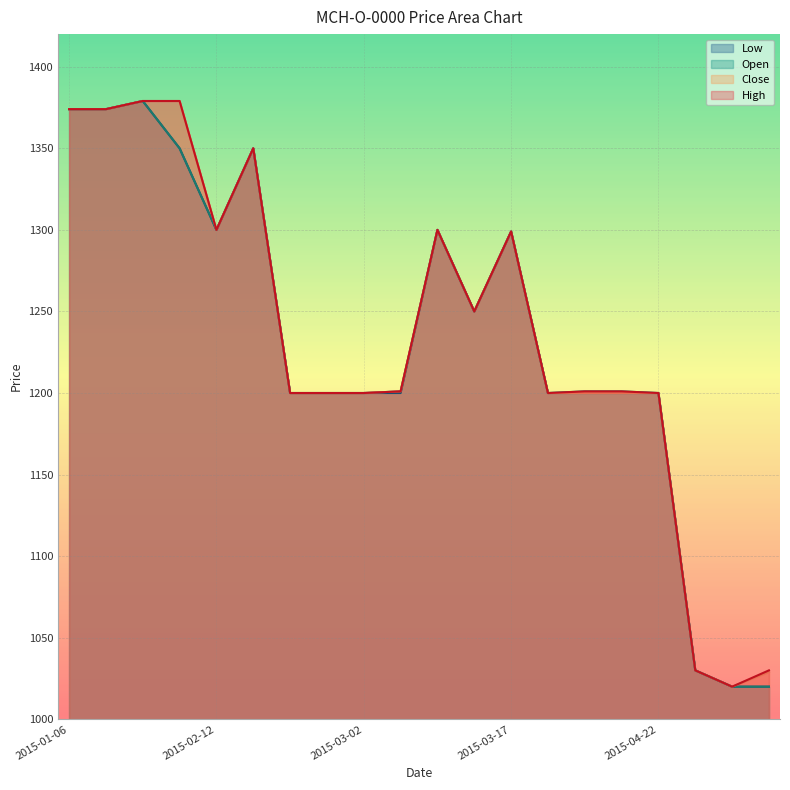

Is it true that Low equals 339 at 2015-02-25?

False